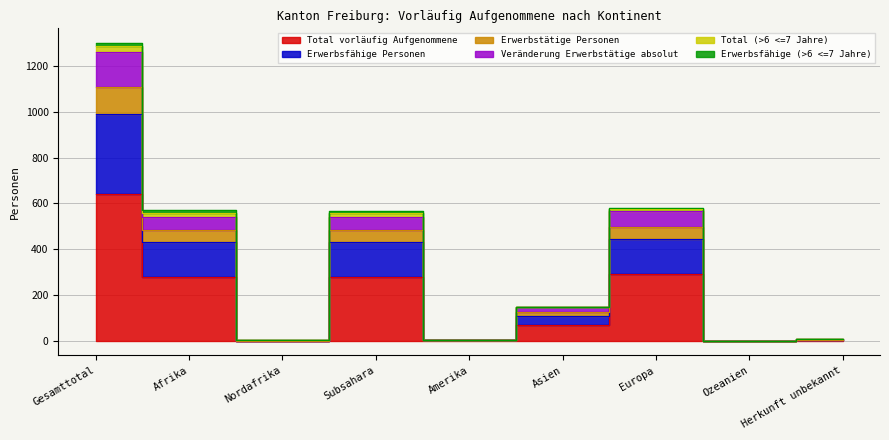

What is the difference between the Total vorläufig Aufgenommene values at Gesamttotal and Herkunft unbekannt?

639